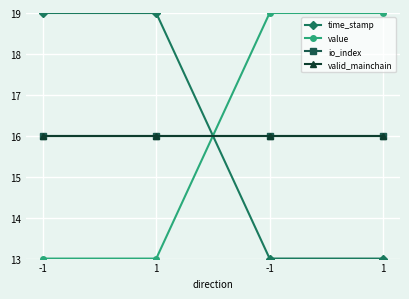

Does the chart have visible grid lines?

Yes